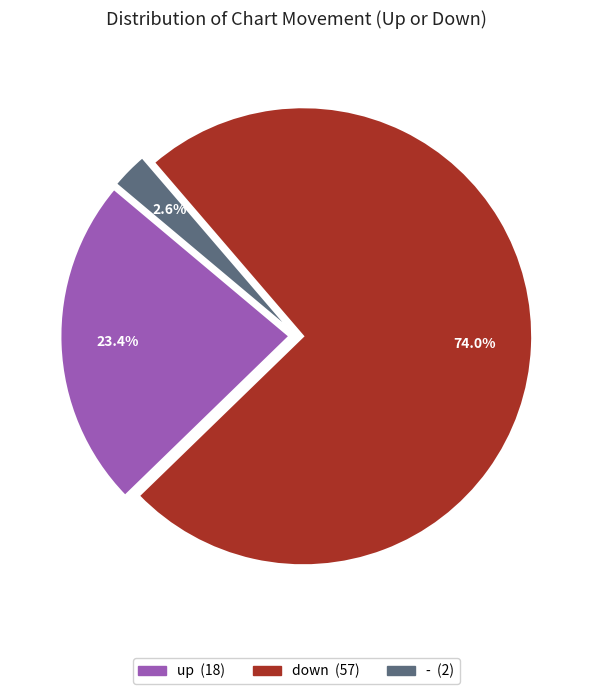

To the nearest percent, what portion does - represent?

3%